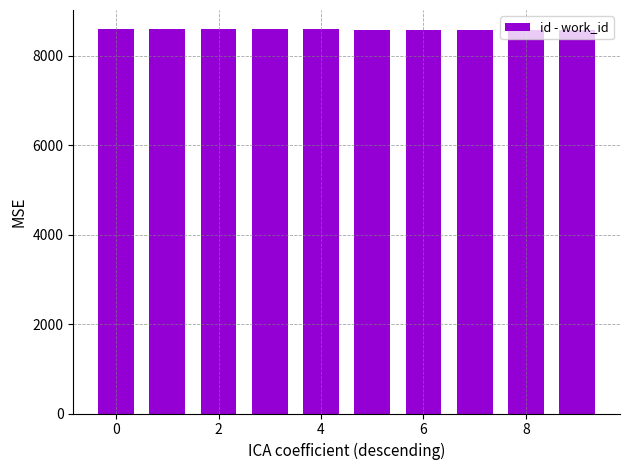

What is the smallest value displayed?

8581